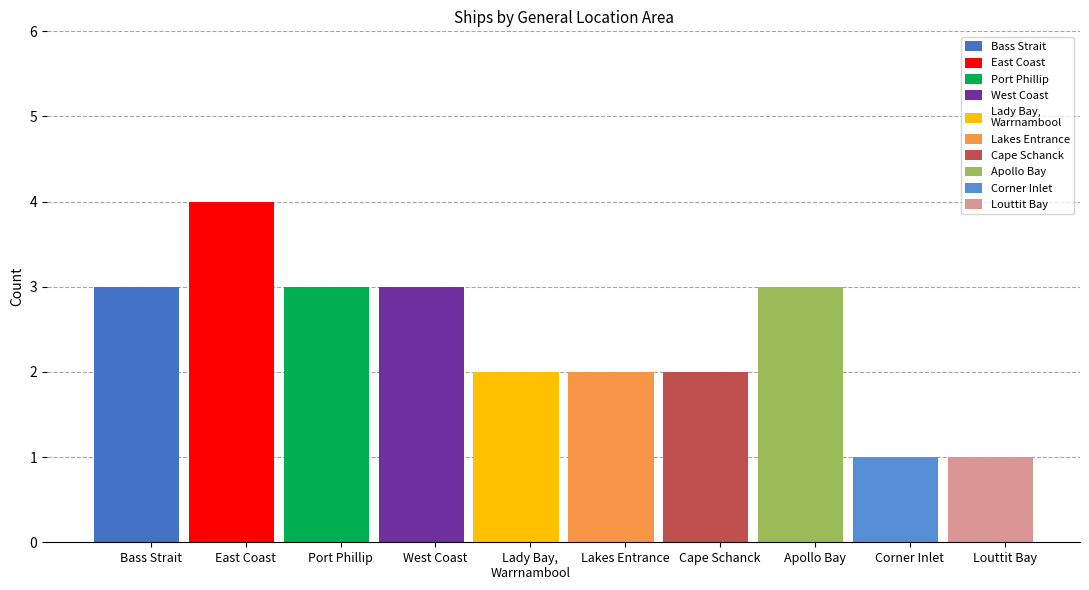

What is the label of the 6th bar from the right?

Lady Bay Warrnambool